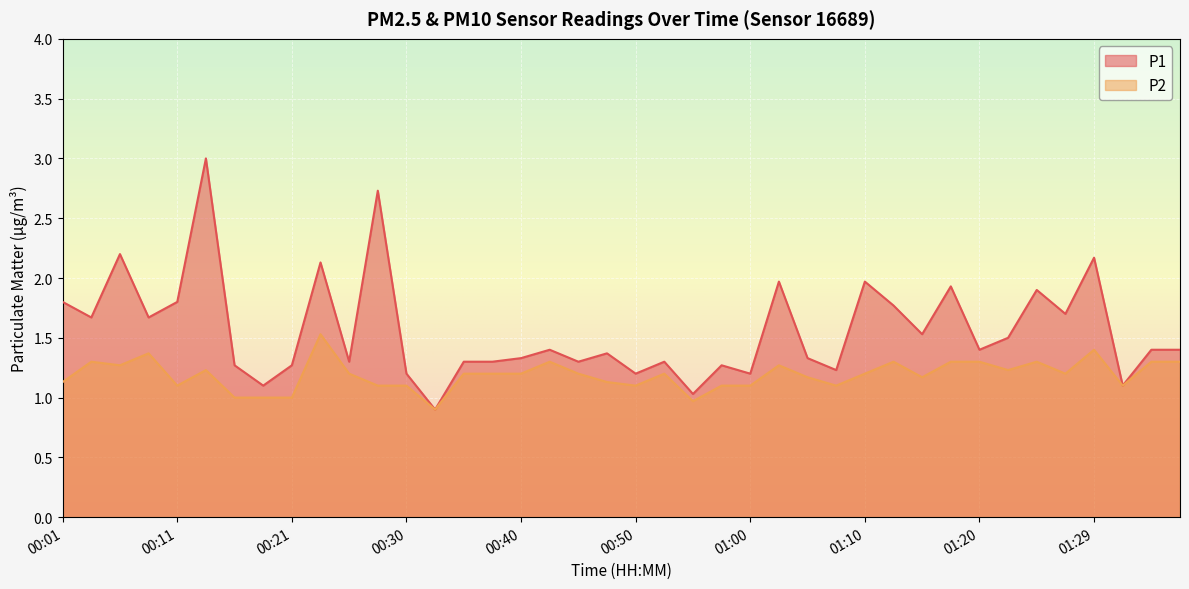

List the series in order of their overall mean, lowest first.

P2, P1